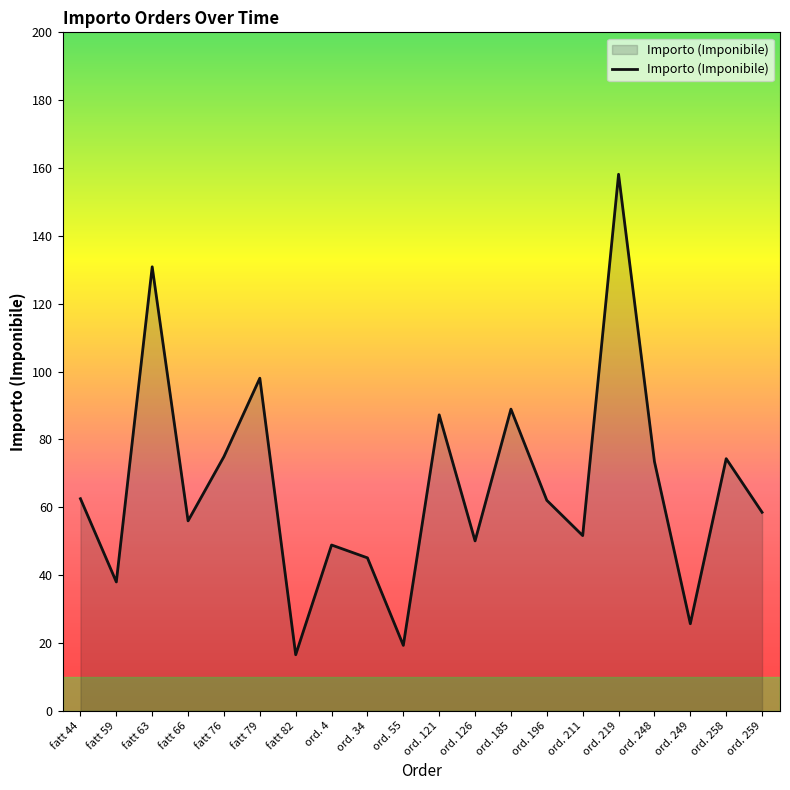

Count the number of data series in this chart.

1